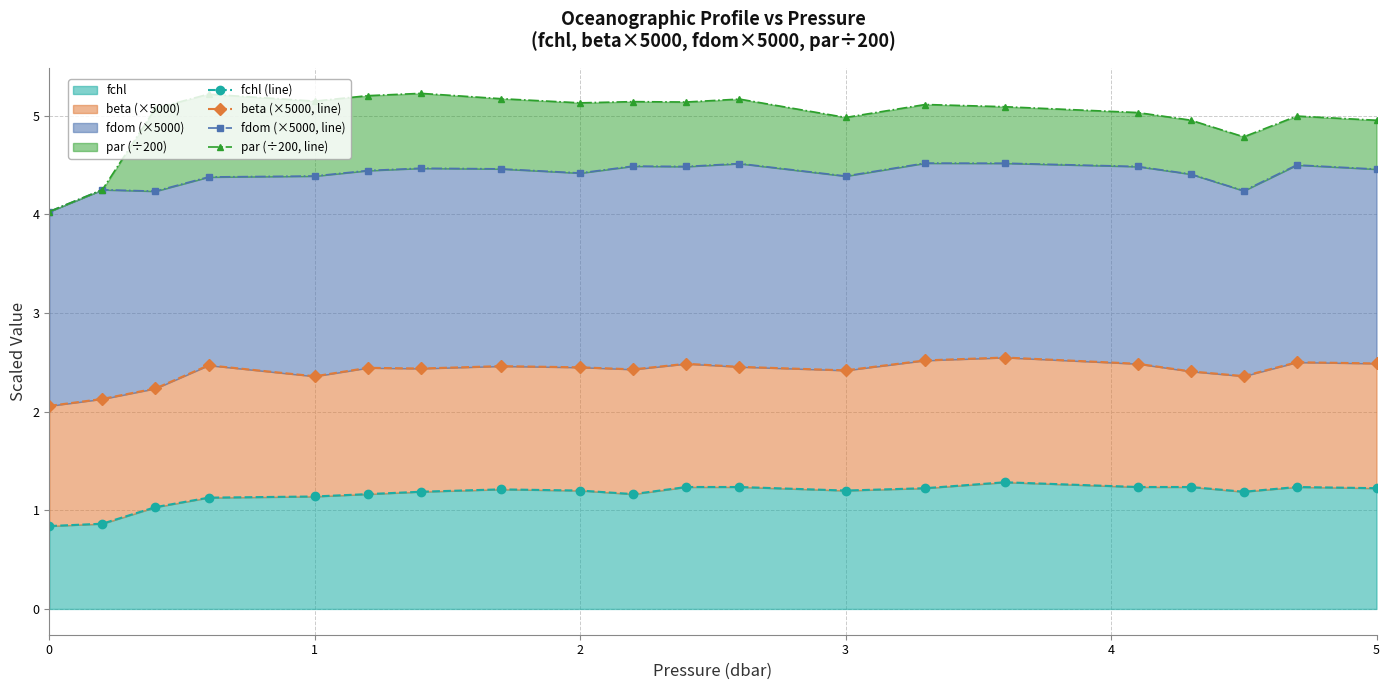

True or false: fchl has a value of 0.8 at 2.

False